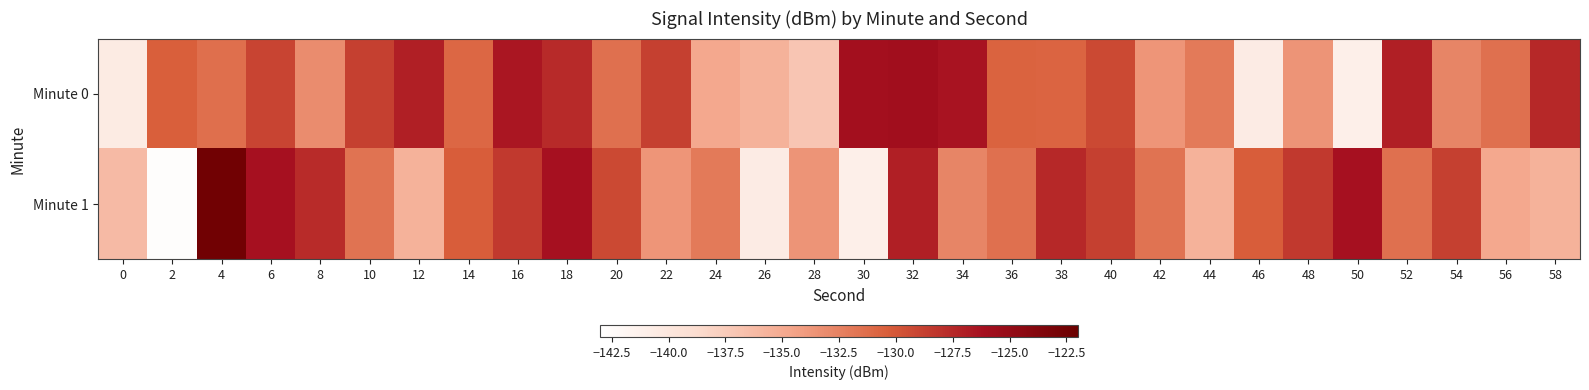

How many data points does each series have?

30